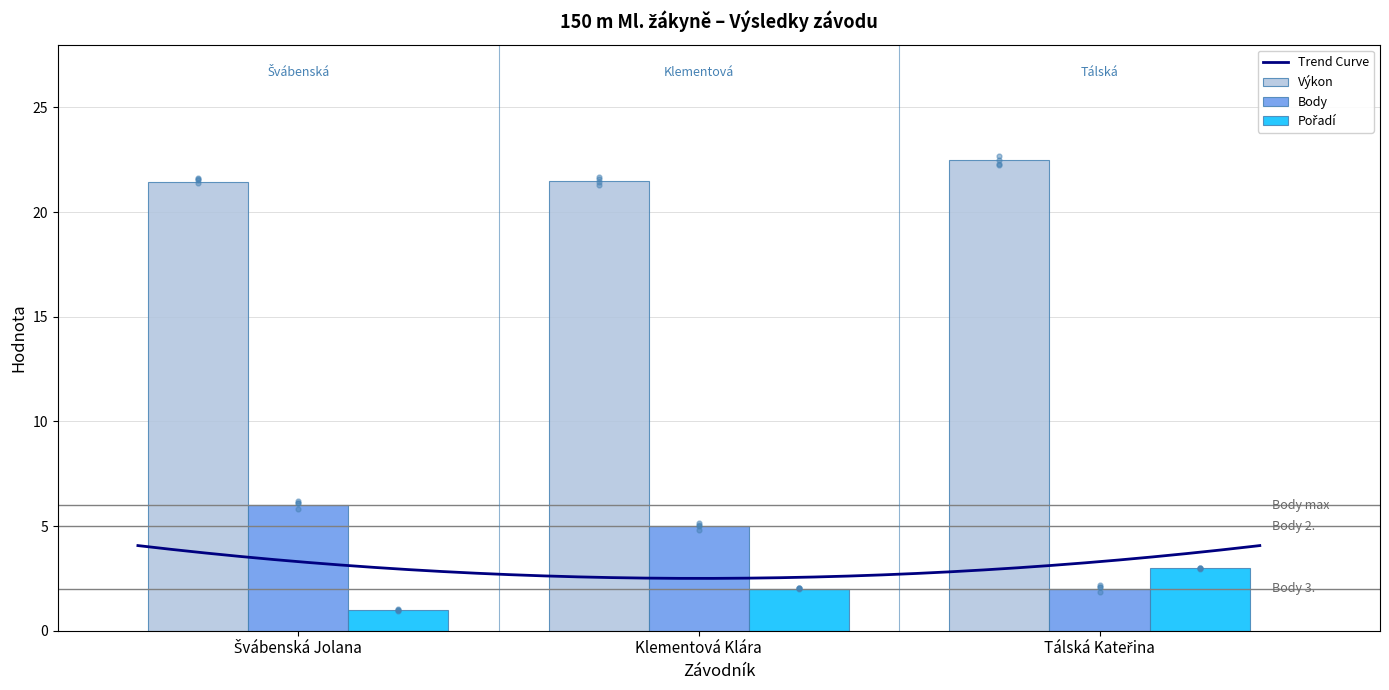

At how many categories does at least one series exceed 1?

3